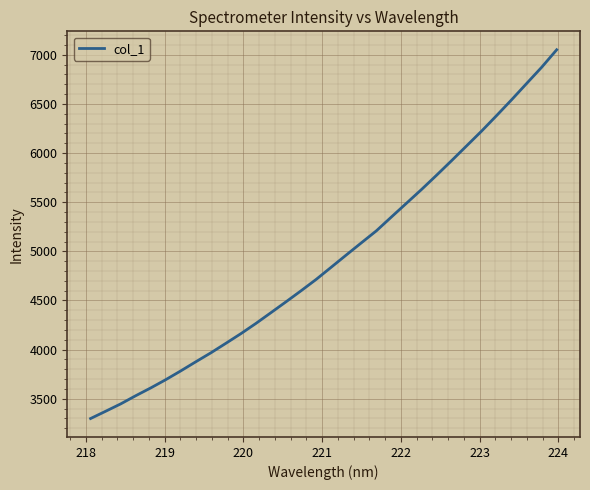

What is the greatest value displayed?

7051.4